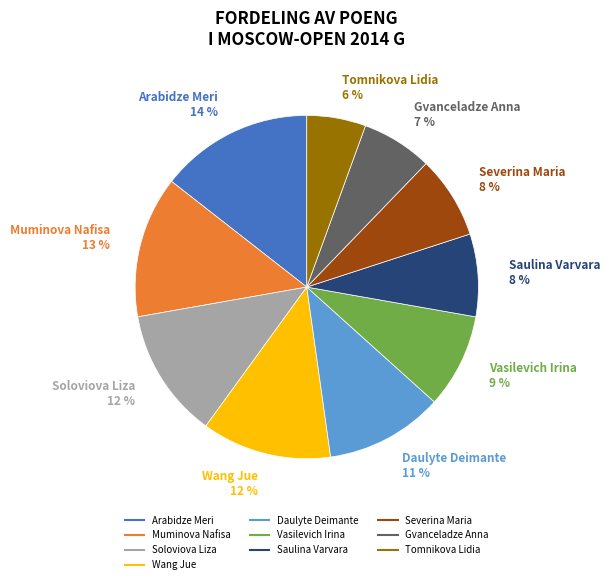

How many segments does this pie chart have?

10